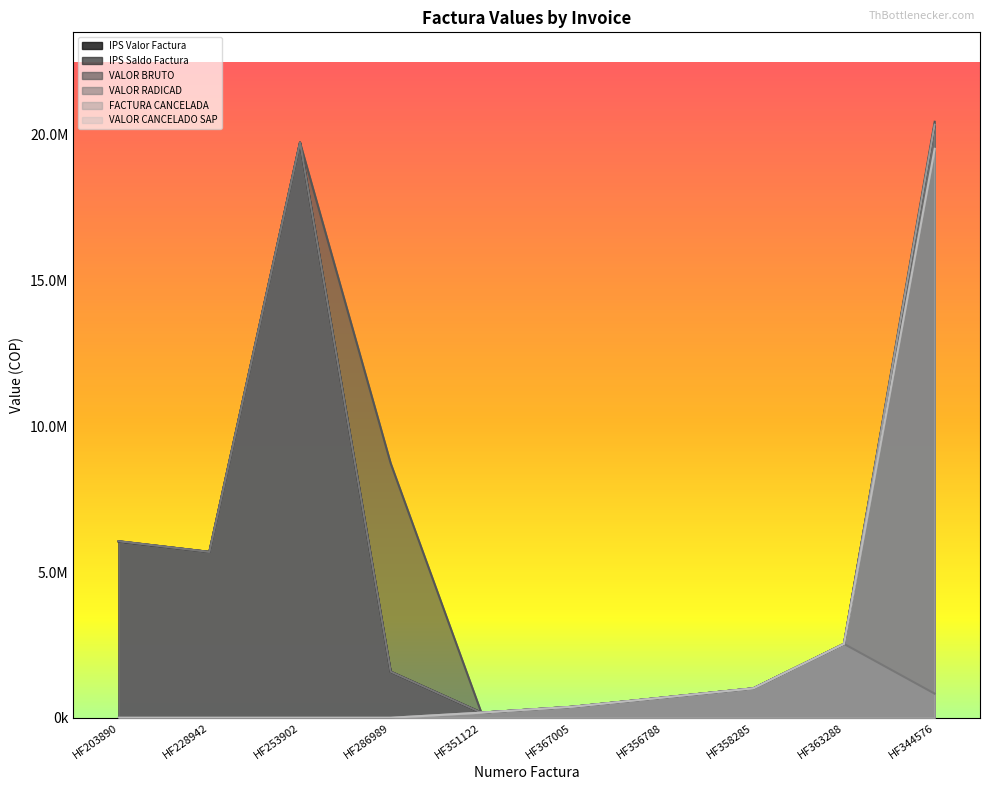

What is the difference between the second highest and minimum values in the VALOR BRUTO series?

19556532